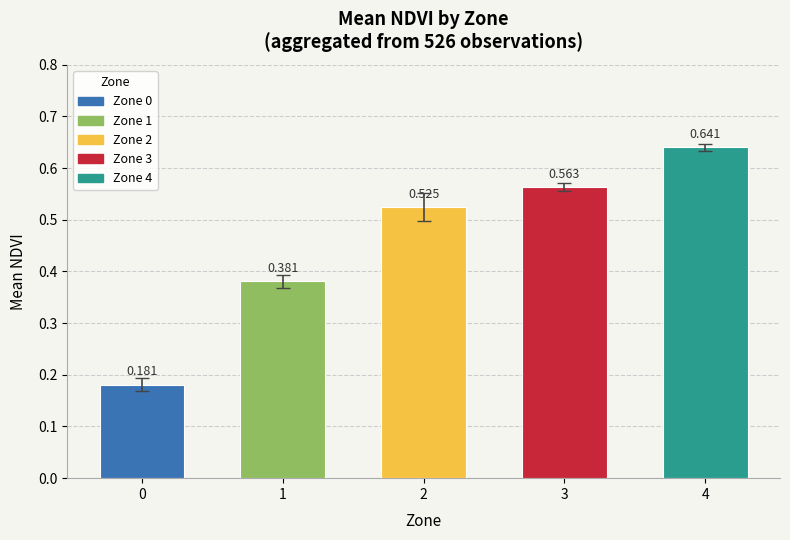

Between 3 and 1, which is larger?

3